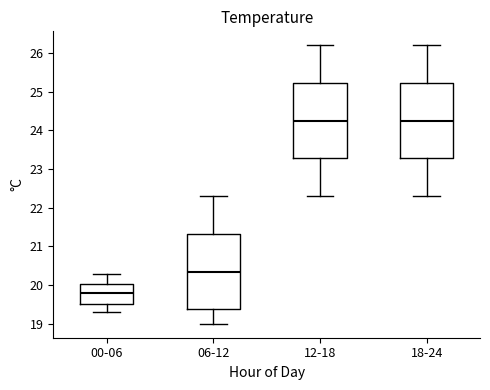

Reading left to right, transcribe this box plot: for each box, give where its median line is, the range the box spans, and where its two whiskers end, as read against the y-axis. The values are not printed on the chart, so give them approximately, as read against the axis.

00-06: median 19.8, box 19.5 to 20.0, whiskers 19.3 to 20.3
06-12: median 20.4, box 19.4 to 21.3, whiskers 19.0 to 22.3
12-18: median 24.3, box 23.3 to 25.2, whiskers 22.3 to 26.2
18-24: median 24.3, box 23.3 to 25.2, whiskers 22.3 to 26.2